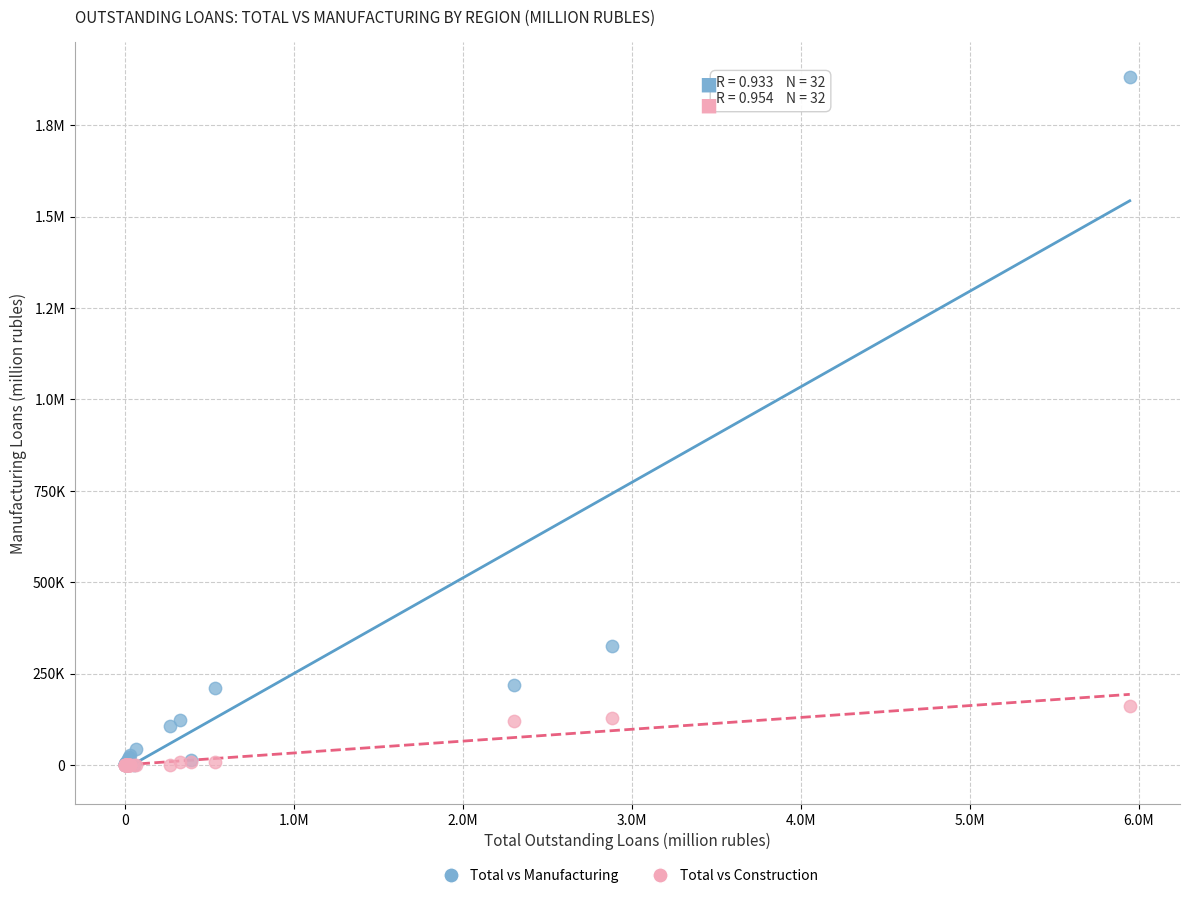

What are all the series names shown in the legend?

Total vs Manufacturing, Total vs Construction